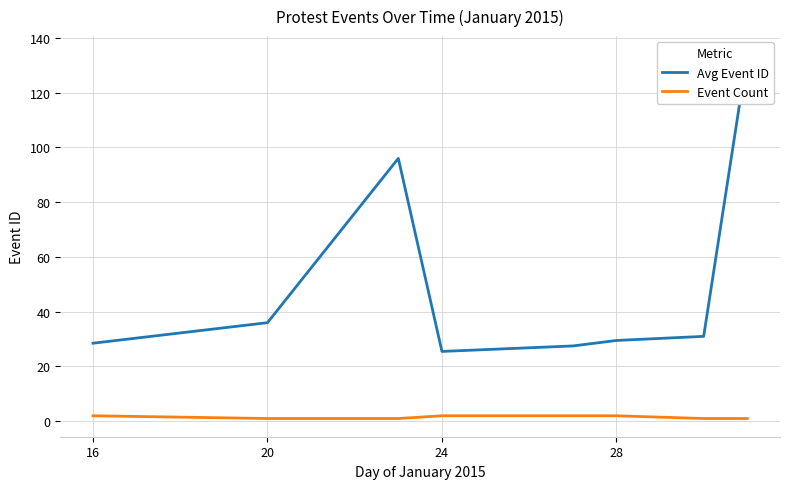

Between 28 and 16, which is larger?

28